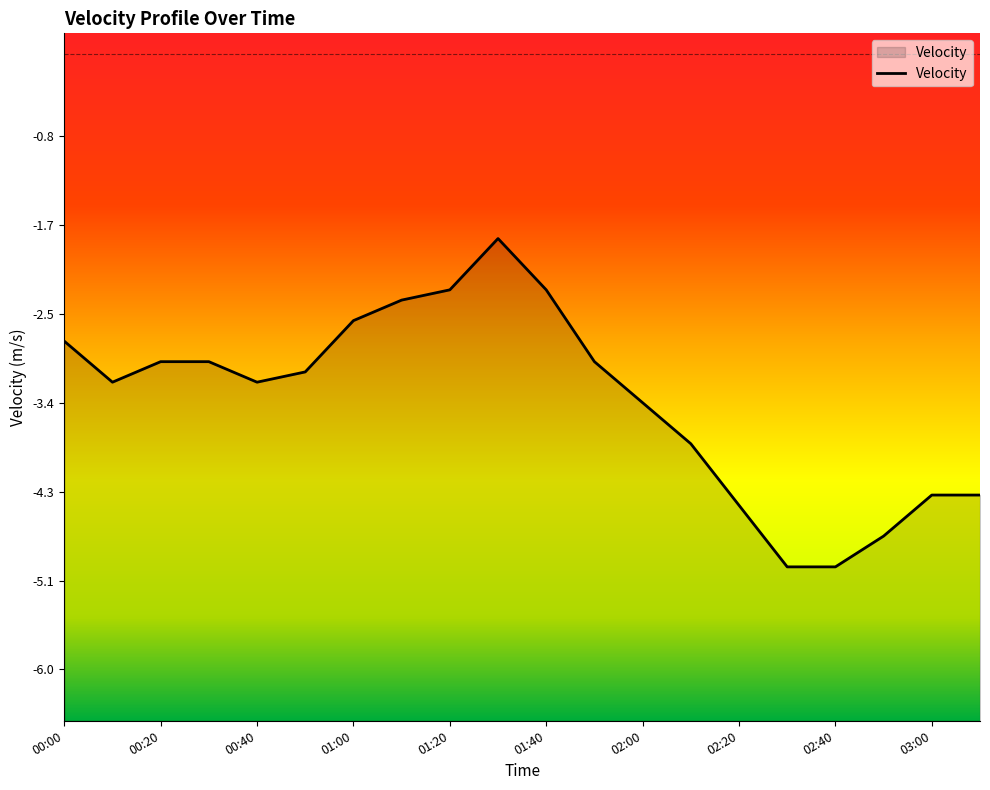

Reading right to left, what are all the values shown in this chart?

03:10=-4.3	03:00=-4.3	02:50=-4.7	02:40=-5.0	02:30=-5.0	02:20=-4.4	02:10=-3.8	02:00=-3.4	01:50=-3.0	01:40=-2.3	01:30=-1.8	01:20=-2.3	01:10=-2.4	01:00=-2.6	00:50=-3.1	00:40=-3.2	00:30=-3.0	00:20=-3.0	00:10=-3.2	00:00=-2.8